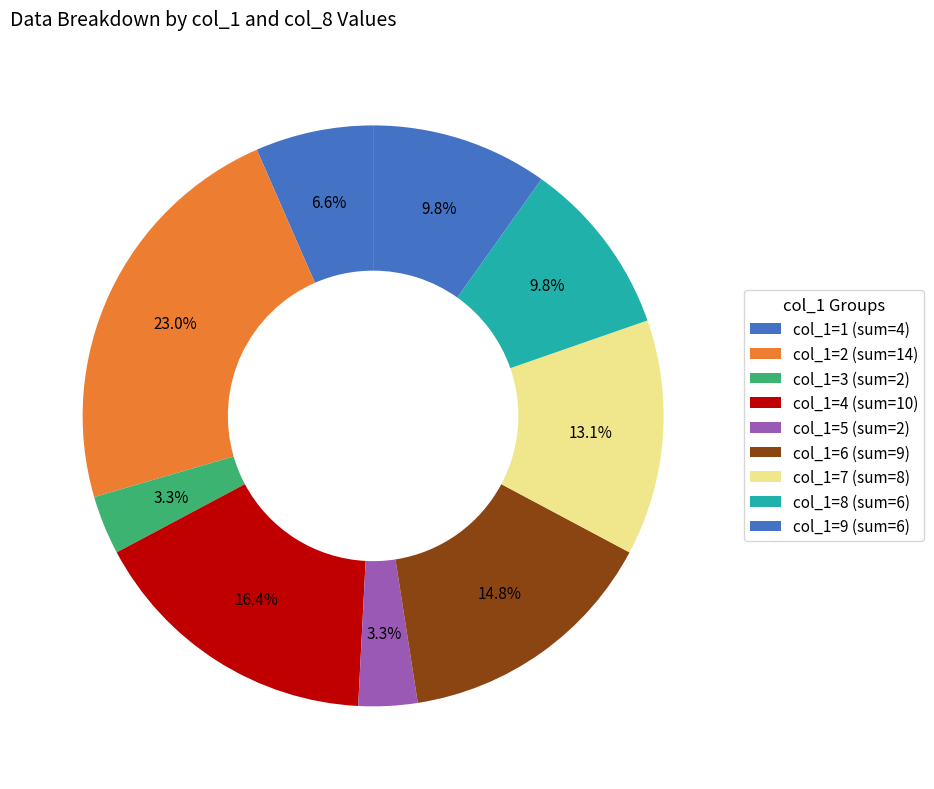

How many slices are in this pie chart?

9